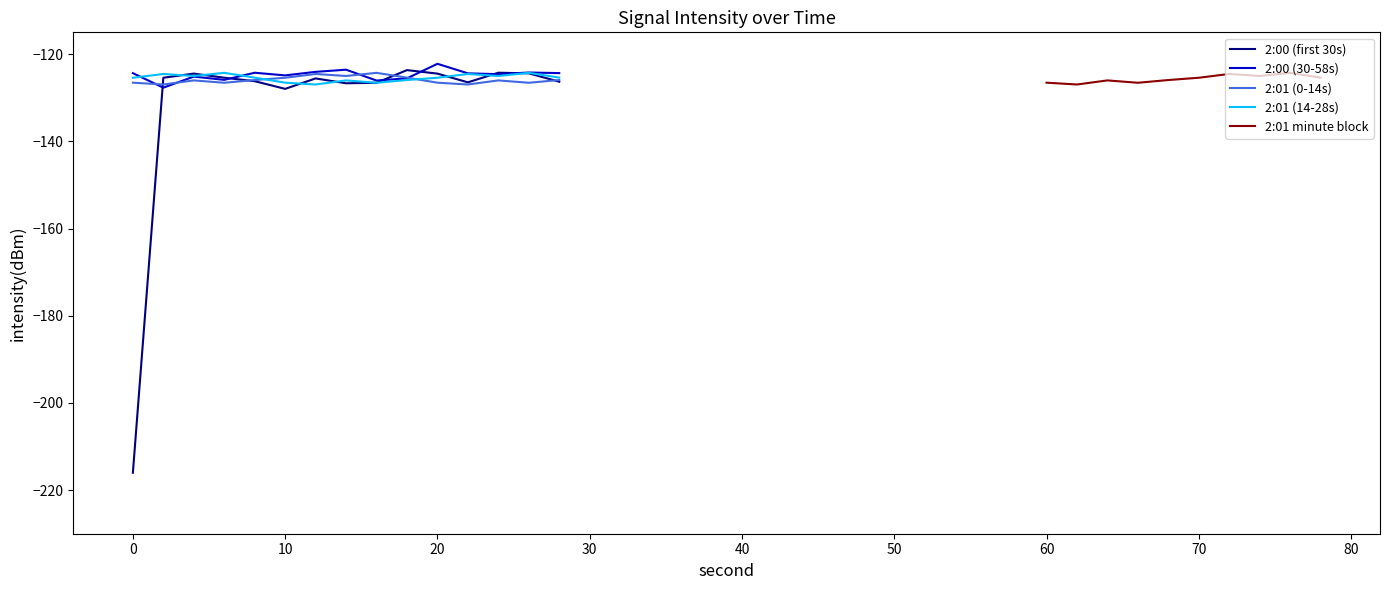

What value does the 2:00 (first 30s) series have at 20?

-124.5